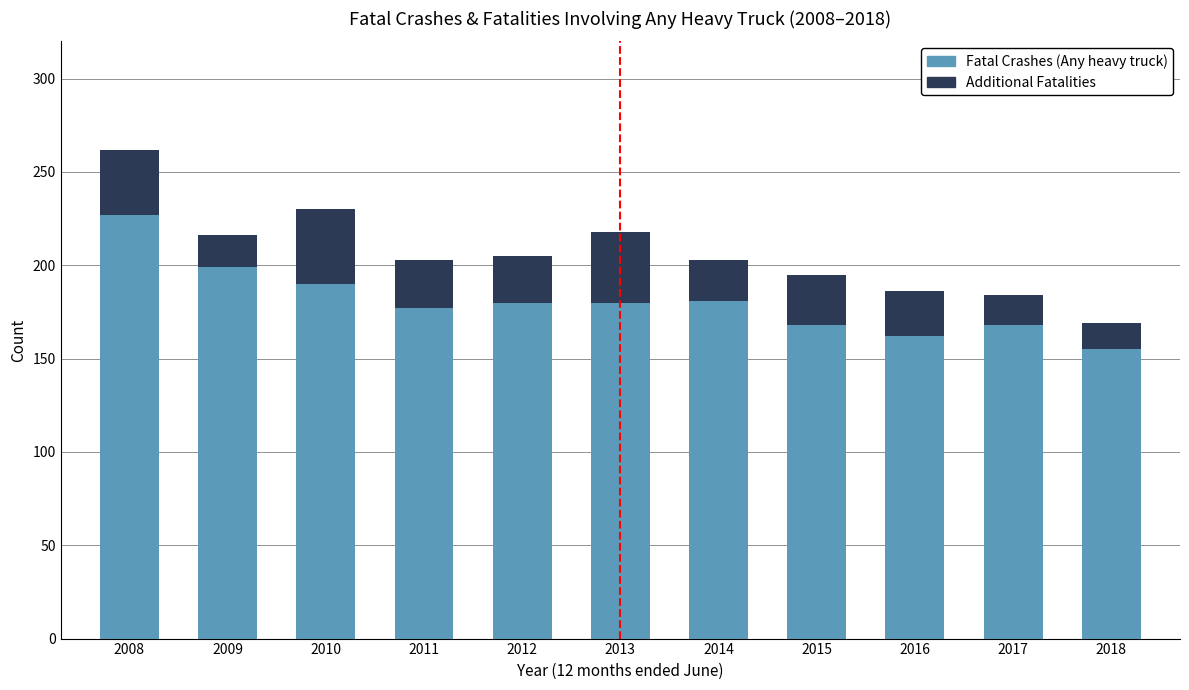

What is the total value across all series at 2012?

205